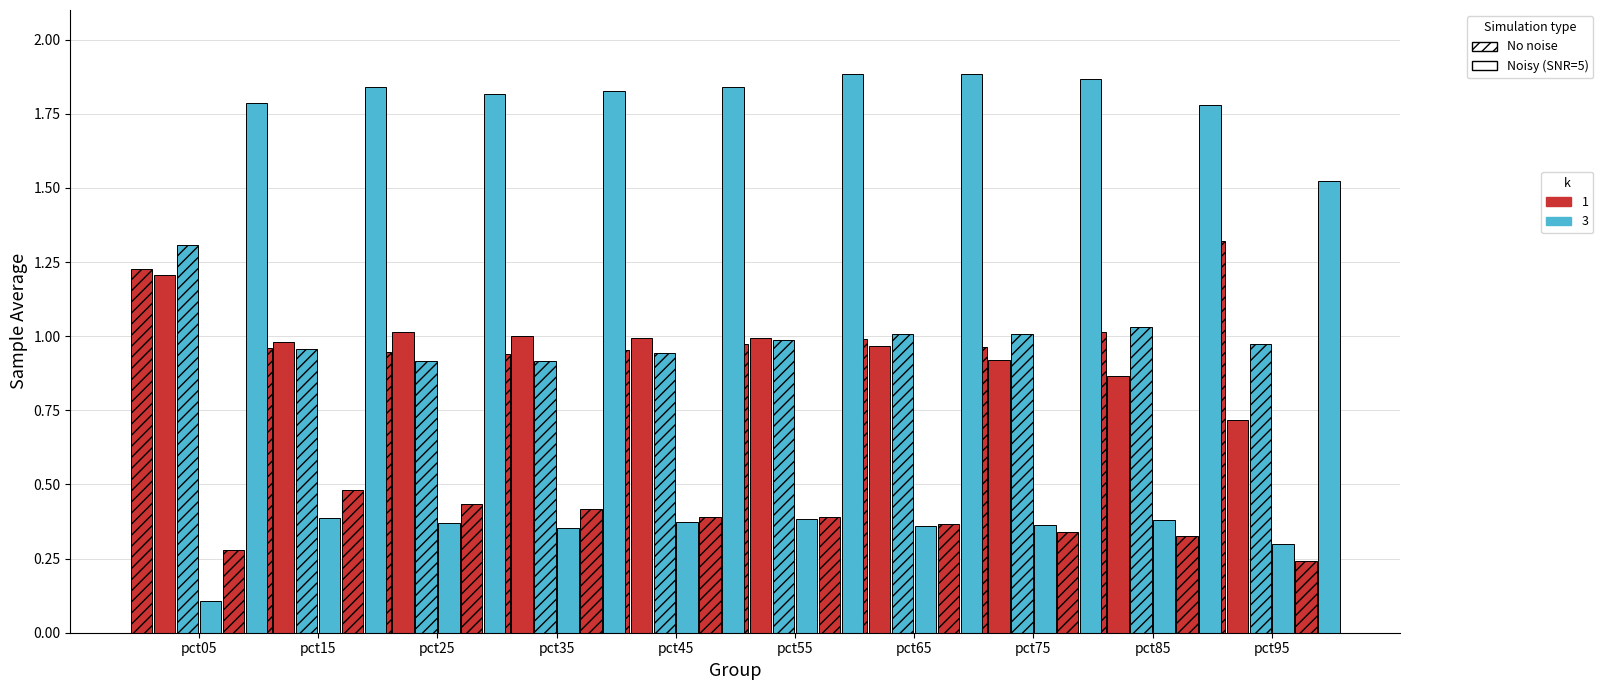

The value of Jan (No noise) at pct55 is 1.0. True or false?

True